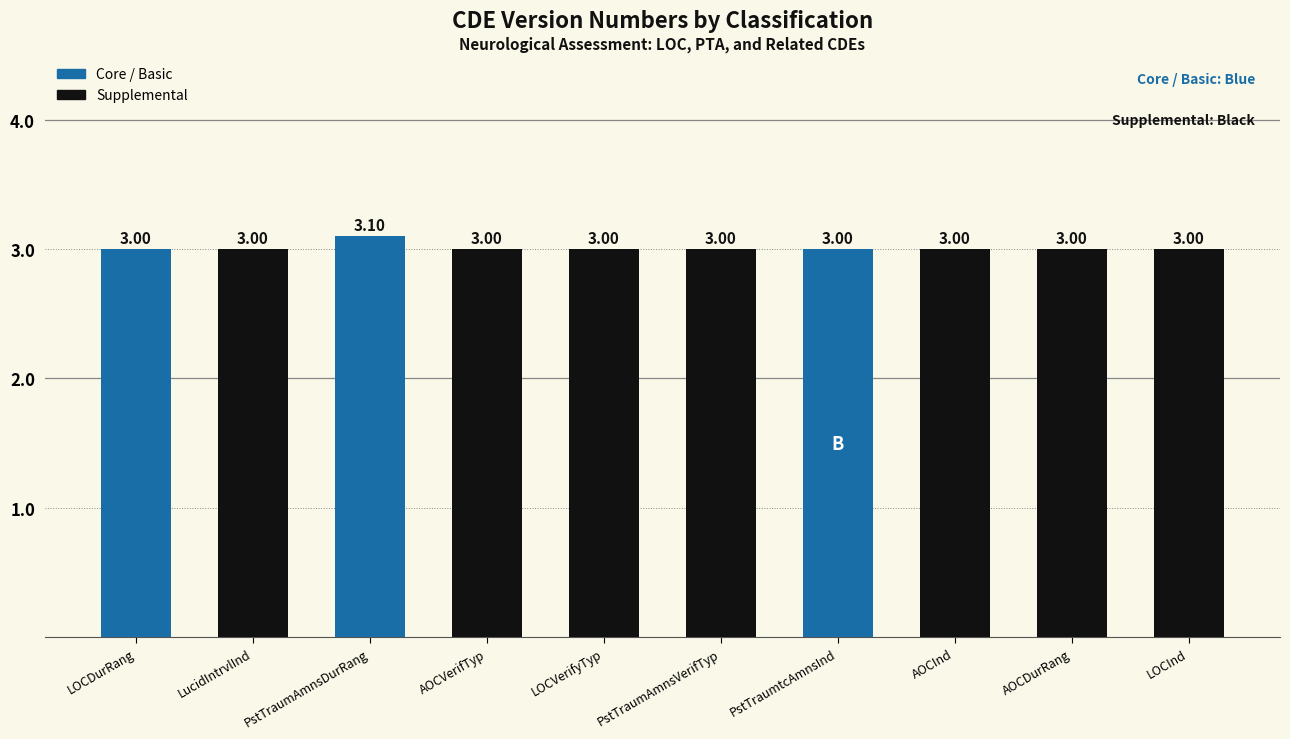

What is the greatest value displayed?

3.1